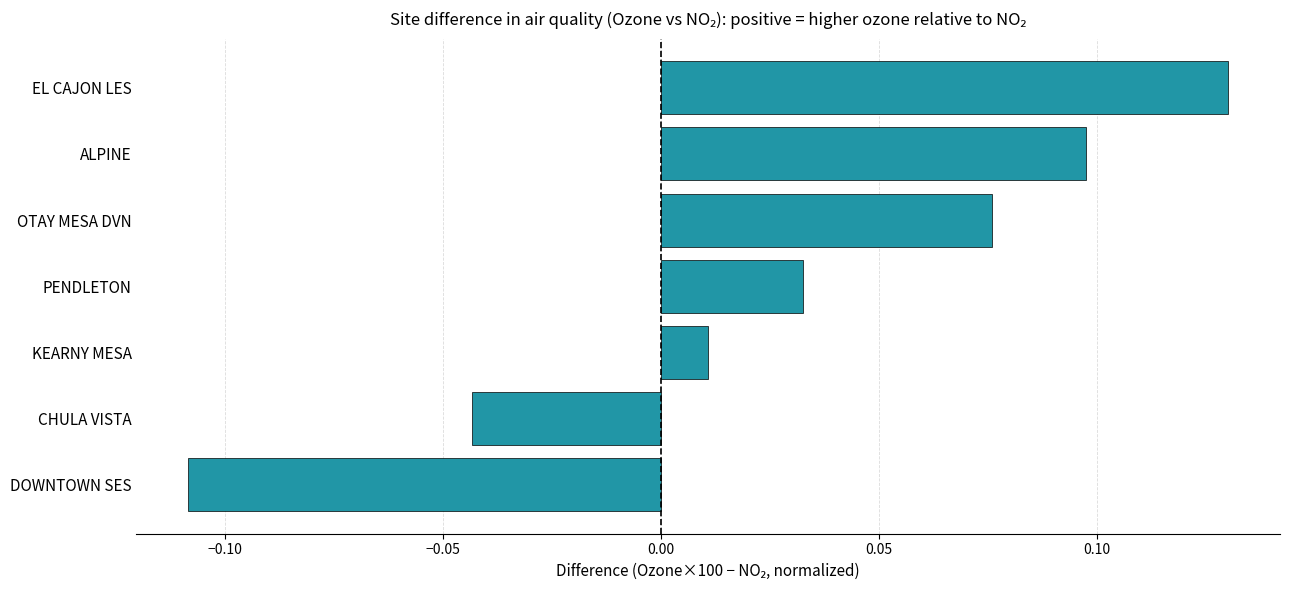

At which category does the chart reach its peak across all series?

EL CAJON LES